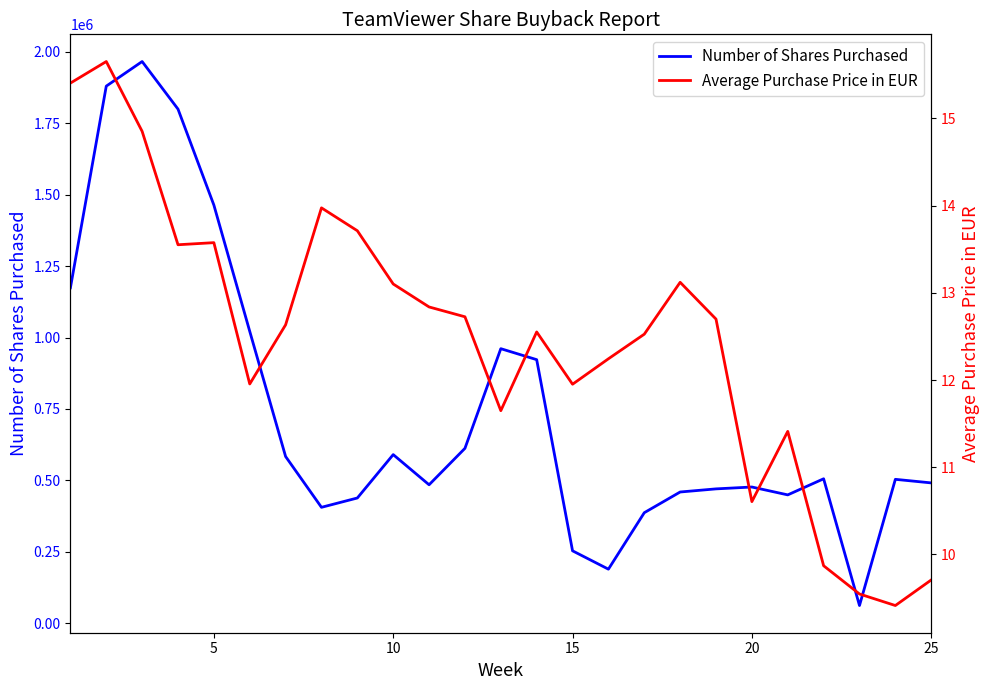

Reading left to right, list all the values displayed in this chart.

Number of Shares Purchased: 1173813.0	1879547.0	1965641.0	1799185.0	1463405.0	1021573.0	583559.0	405824.0	438432.0	590254.0	484681.0	612177.0	960896.0	922487.0	253601.0	189369.0	386953.0	459396.0	470326.0	476844.0	449318.0	505620.0	62174.0	503723.0	491247.0
Average Purchase Price in EUR: 15.4	15.7	14.9	13.6	13.6	12.0	12.6	14.0	13.7	13.1	12.8	12.7	11.6	12.6	12.0	12.2	12.5	13.1	12.7	10.6	11.4	9.9	9.5	9.4	9.7